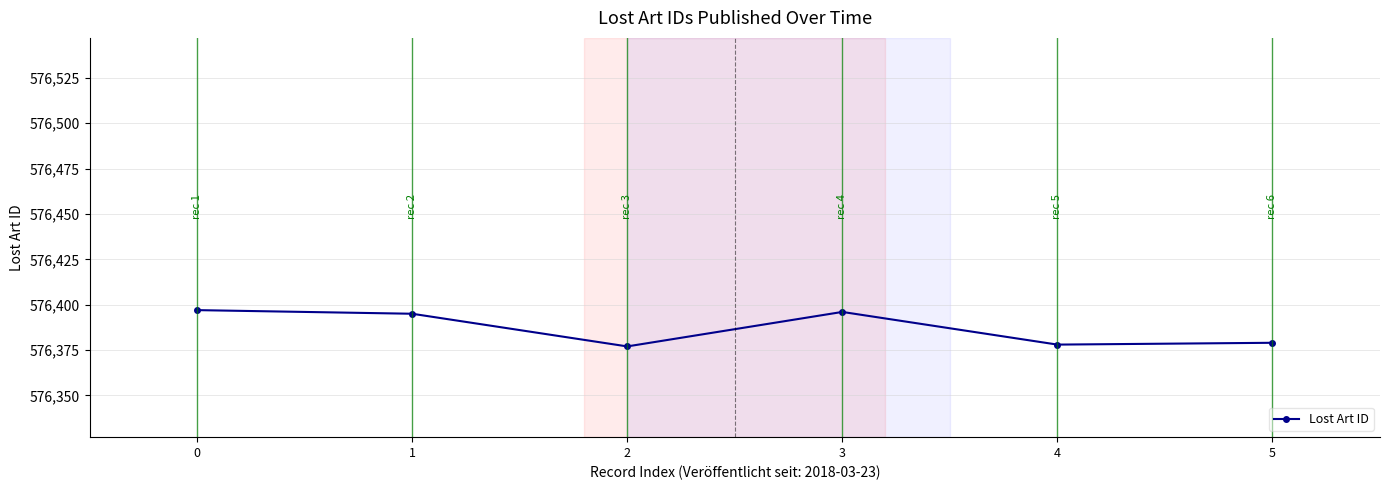

What is the value of the 2nd point from the left?

576395